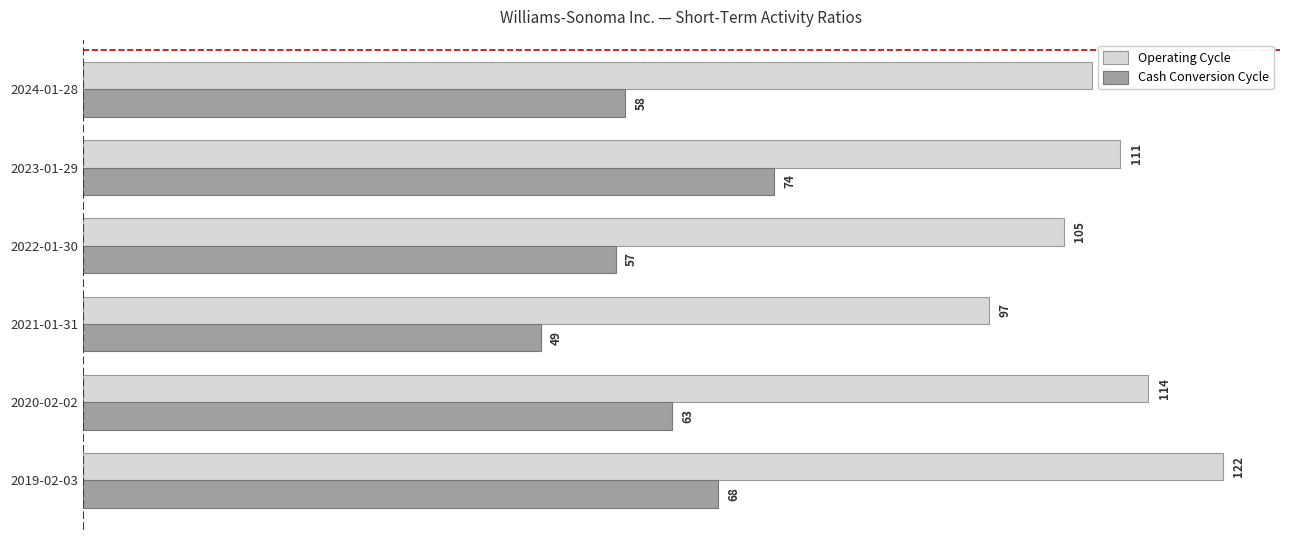

What value does the Operating Cycle series have at 2022-01-30?

105